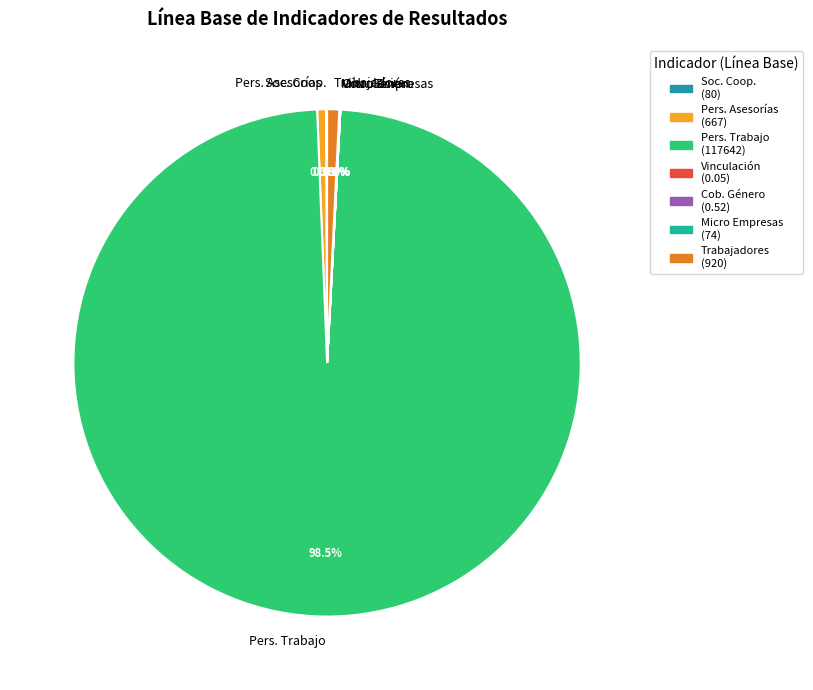

What percentage is NOT represented by Pers. Asesorías?

99.4%